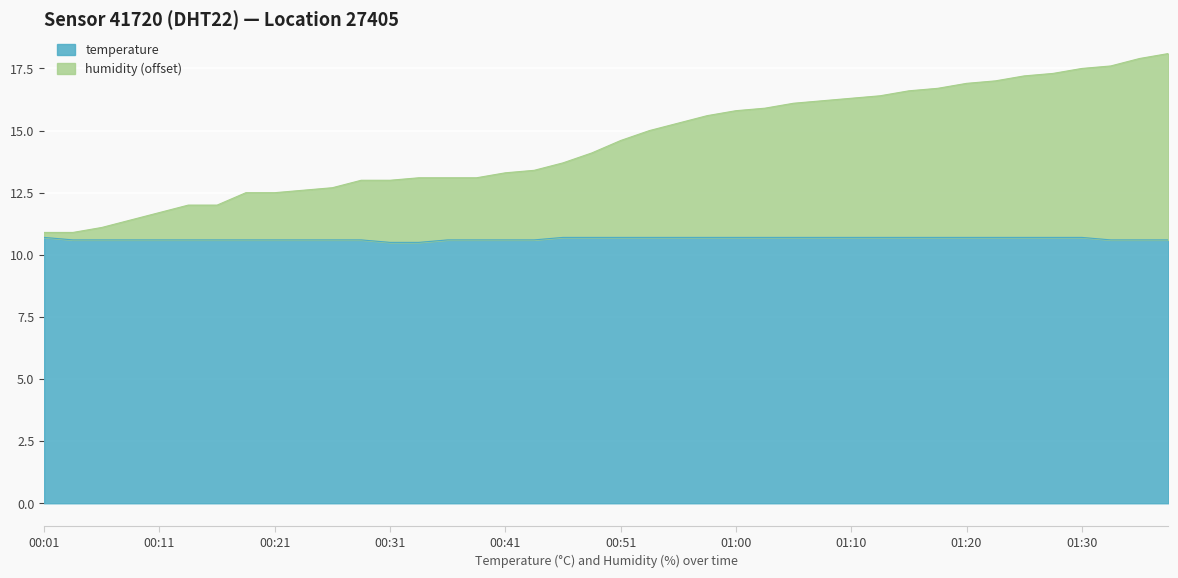

Reading left to right, transcribe all the data shown in this chart.

temperature: 00:01=10.7	00:04=10.6	00:06=10.6	00:09=10.6	00:11=10.6	00:14=10.6	00:16=10.6	00:19=10.6	00:21=10.6	00:24=10.6	00:26=10.6	00:28=10.6	00:31=10.5	00:34=10.5	00:36=10.6	00:38=10.6	00:41=10.6	00:43=10.6	00:46=10.7	00:48=10.7	00:51=10.7	00:53=10.7	00:55=10.7	00:58=10.7	01:00=10.7	01:03=10.7	01:05=10.7	01:08=10.7	01:10=10.7	01:12=10.7	01:15=10.7	01:17=10.7	01:20=10.7	01:22=10.7	01:25=10.7	01:27=10.7	01:30=10.7	01:32=10.6	01:35=10.6	01:37=10.6
humidity: 00:01=10.9	00:04=10.9	00:06=11.1	00:09=11.4	00:11=11.7	00:14=12.0	00:16=12.0	00:19=12.5	00:21=12.5	00:24=12.6	00:26=12.7	00:28=13.0	00:31=13.0	00:34=13.1	00:36=13.1	00:38=13.1	00:41=13.3	00:43=13.4	00:46=13.7	00:48=14.1	00:51=14.6	00:53=15.0	00:55=15.3	00:58=15.6	01:00=15.8	01:03=15.9	01:05=16.1	01:08=16.2	01:10=16.3	01:12=16.4	01:15=16.6	01:17=16.7	01:20=16.9	01:22=17.0	01:25=17.2	01:27=17.3	01:30=17.5	01:32=17.6	01:35=17.9	01:37=18.1